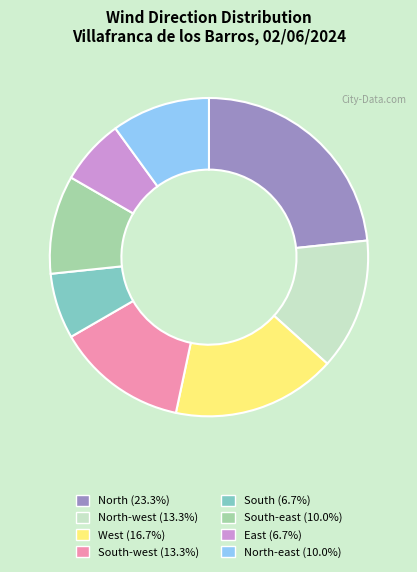

Is the sum of North (23.3%) and South (6.7%) greater than half?

No